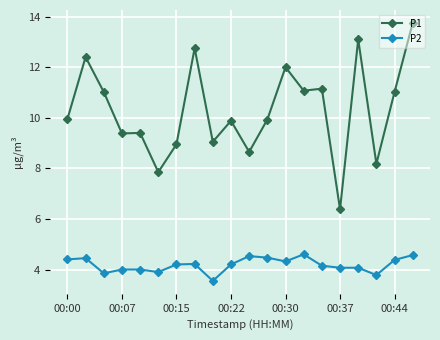

Rank the series by their maximum value, from lowest to highest.

P2, P1